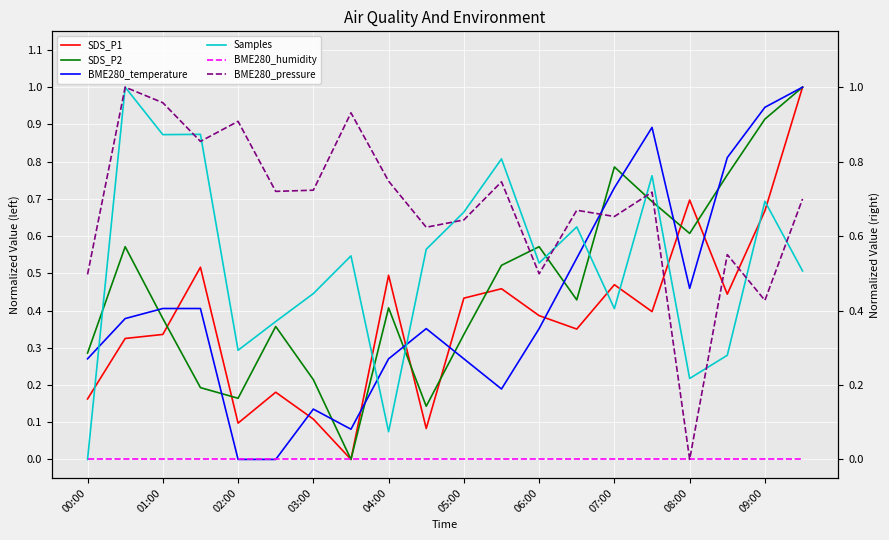

What is the highest value of the SDS_P2 series?

1.0